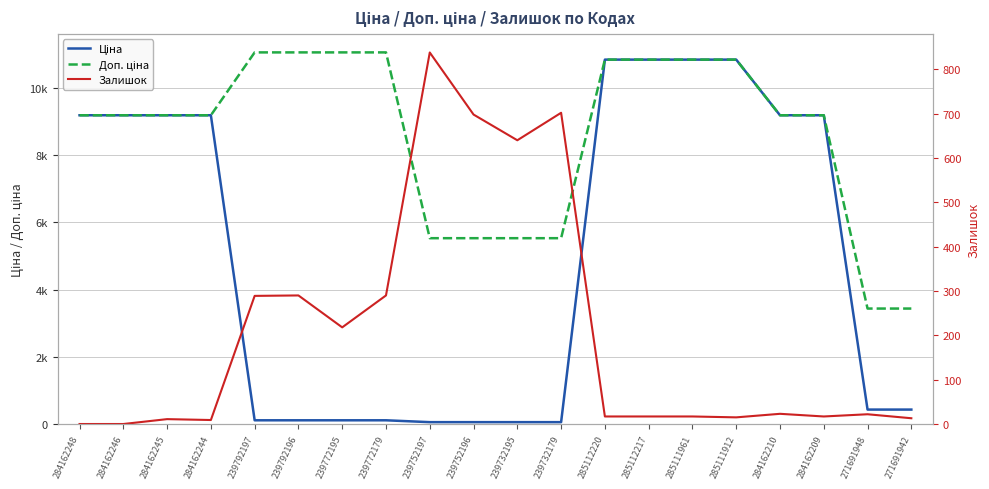

Is the value of Доп. ціна at 284162209 greater than the value of Залишок at 239752197?

Yes